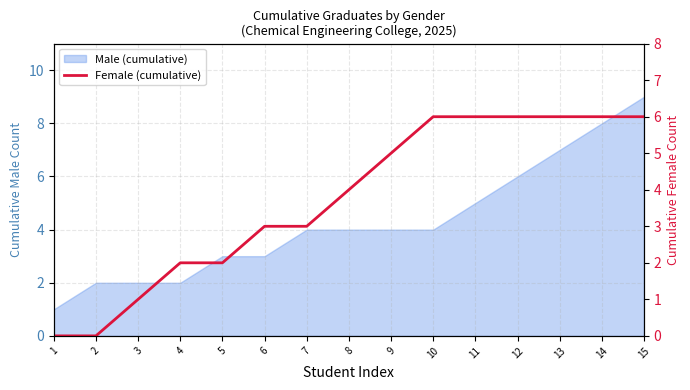

What value does the data have at 13?

6